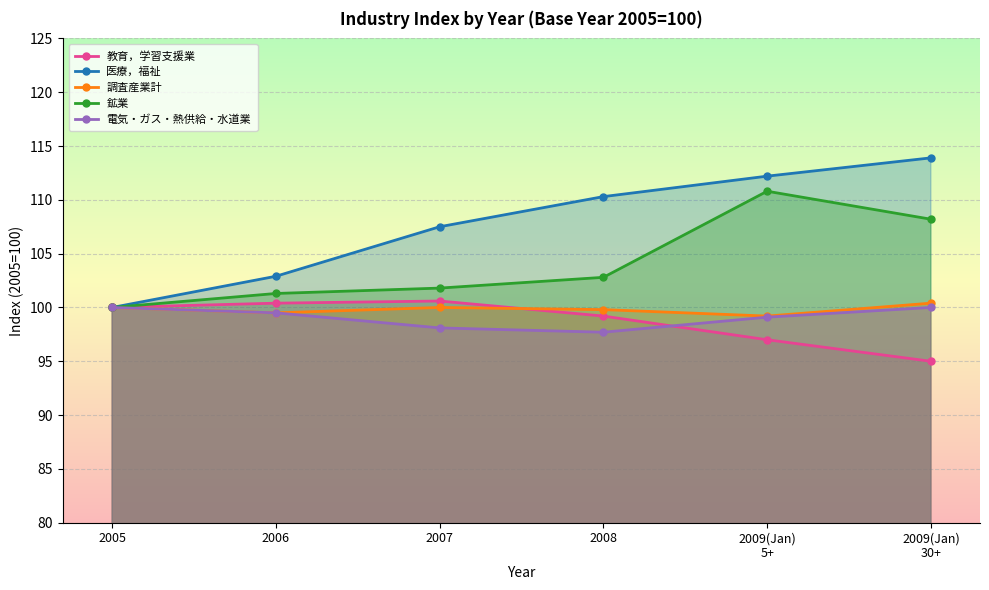

Which series changed the most between 2005 and 2009(Jan)
5+?

医療，福祉